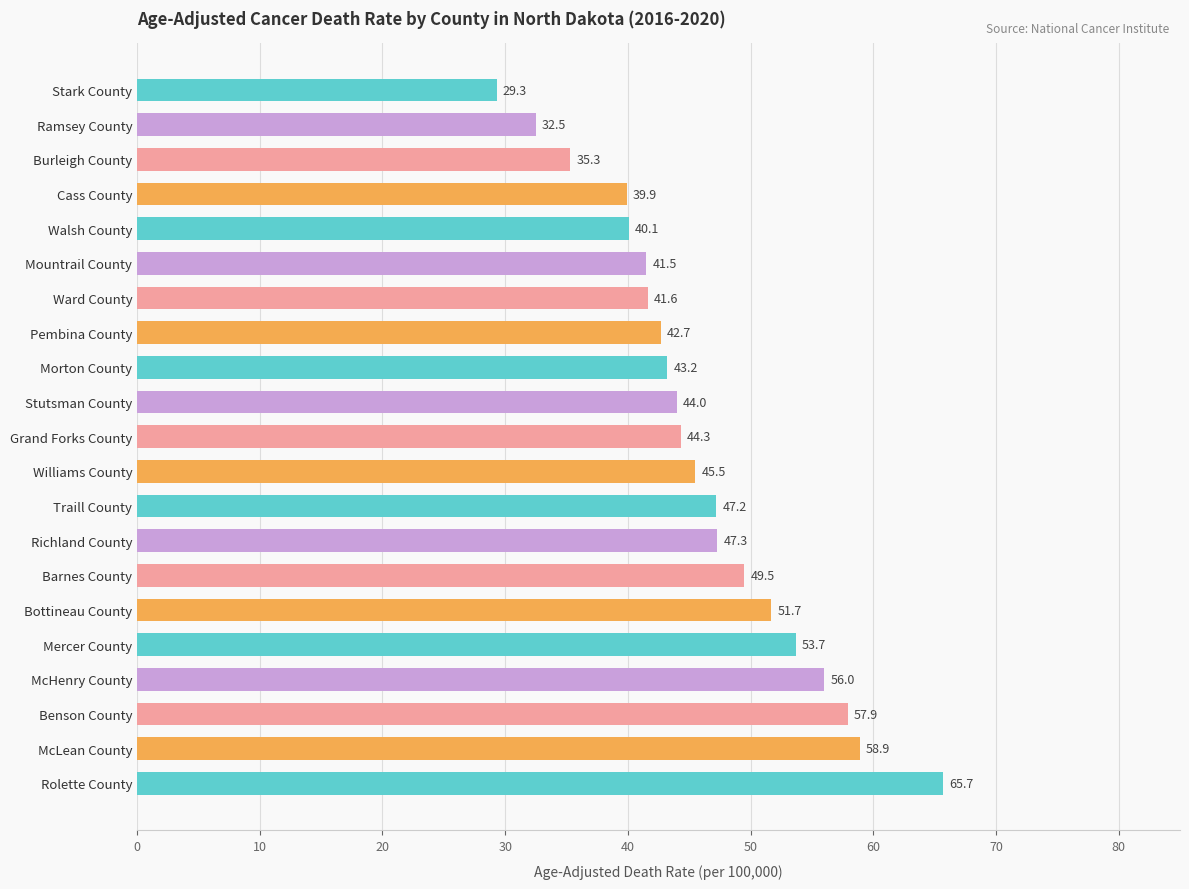

What is the average value?

46.1